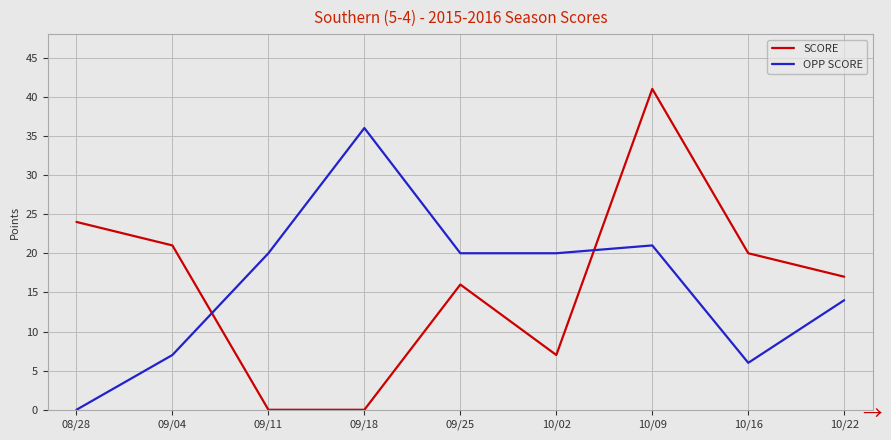

How many lines are shown in the chart?

2